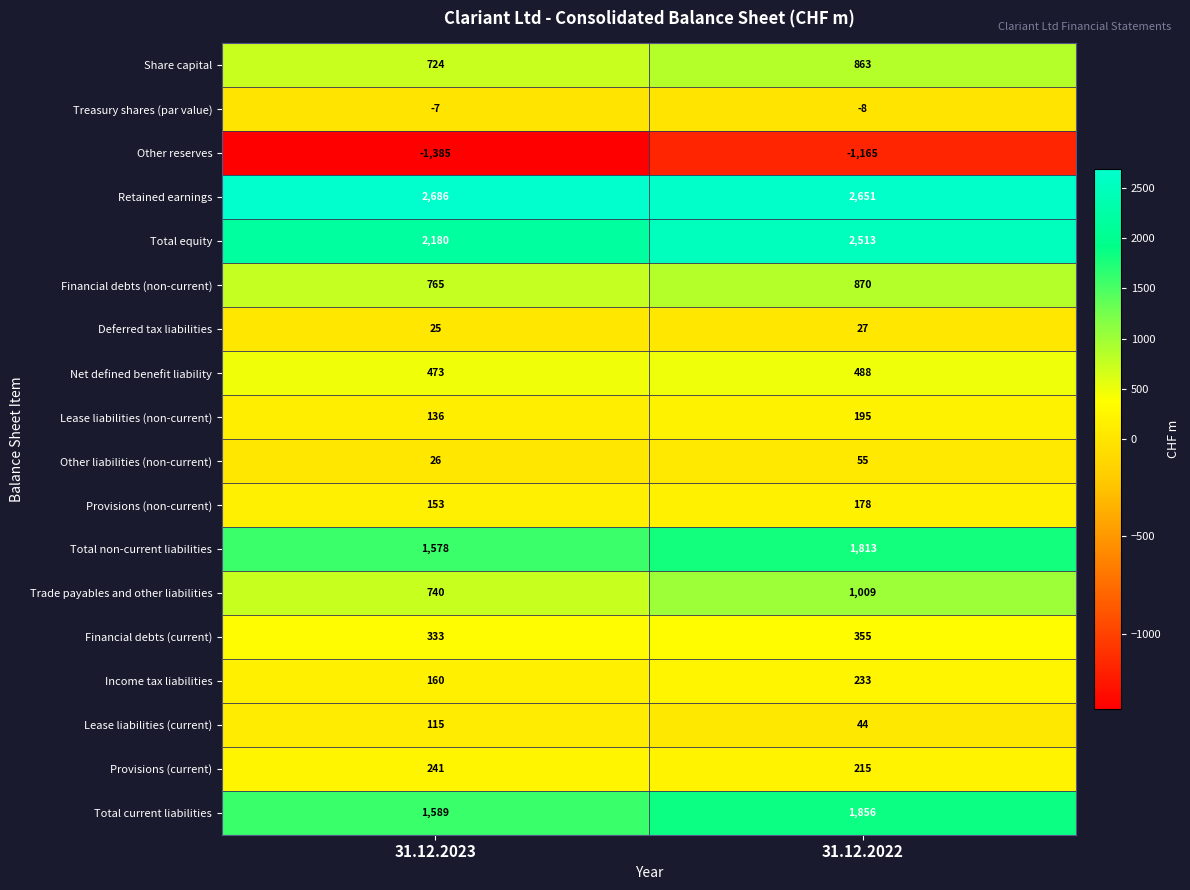

At which category is the sum across all series the highest?

31.12.2022